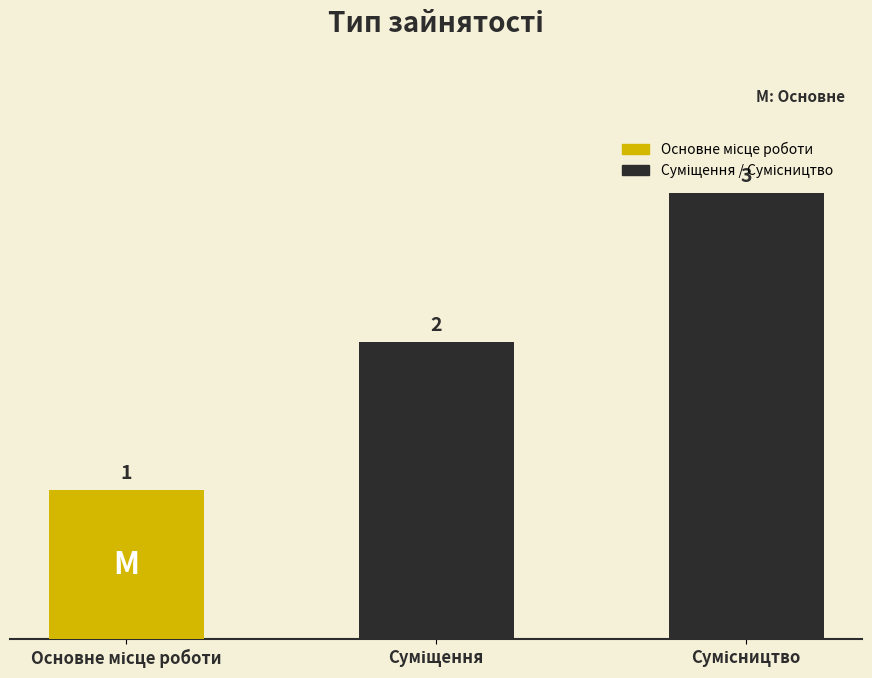

What is the greatest value displayed?

3